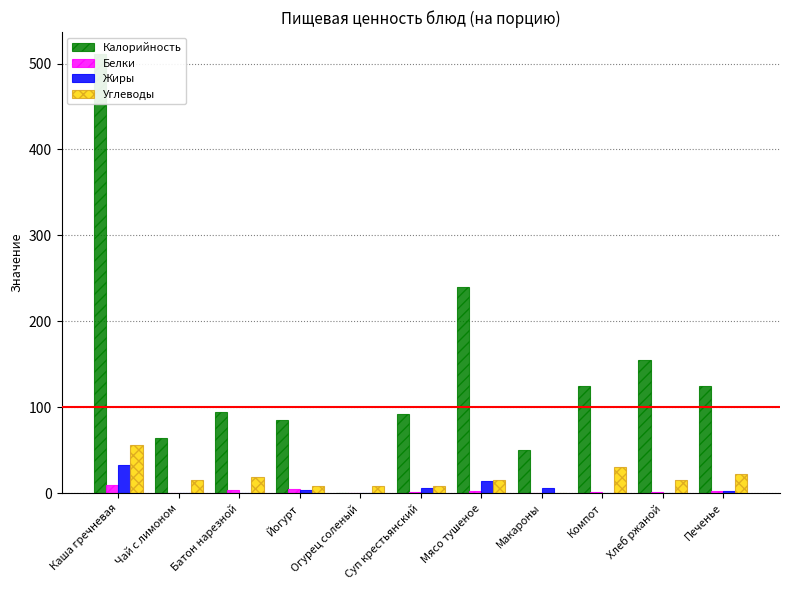

How many groups of bars are there?

11